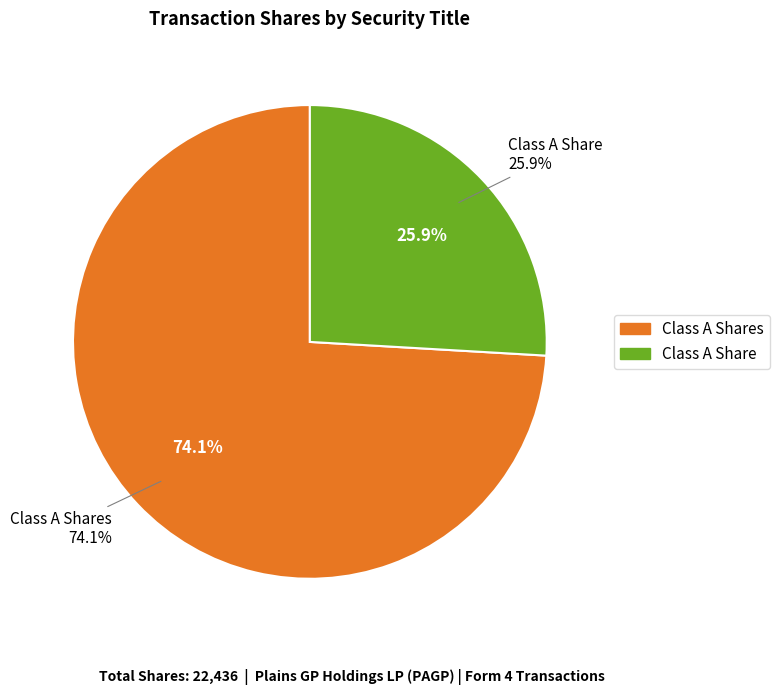

What portion of the pie excludes Class A Share?

74.1%